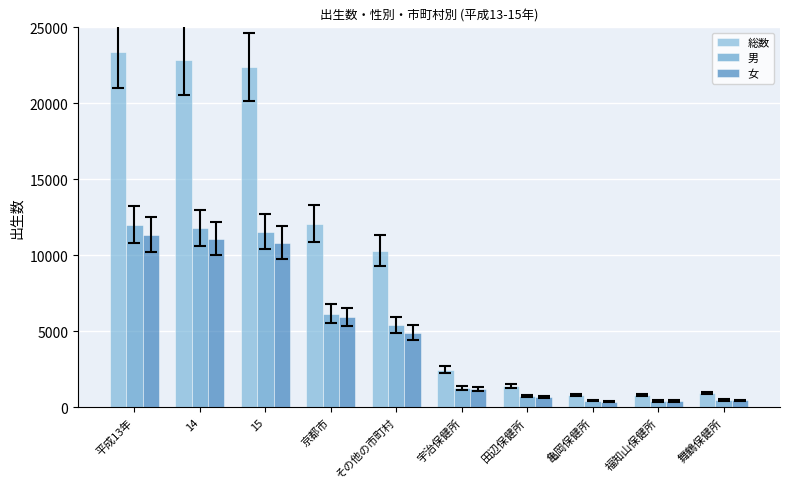

At which category does the chart reach its peak across all series?

平成13年